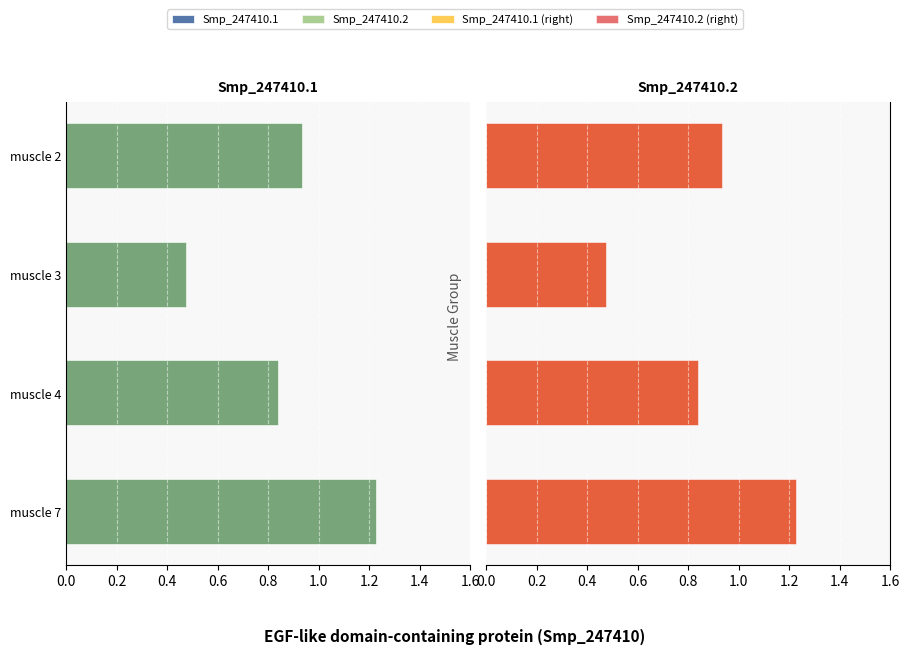

Which series has the widest spread of values?

Smp_247410.1